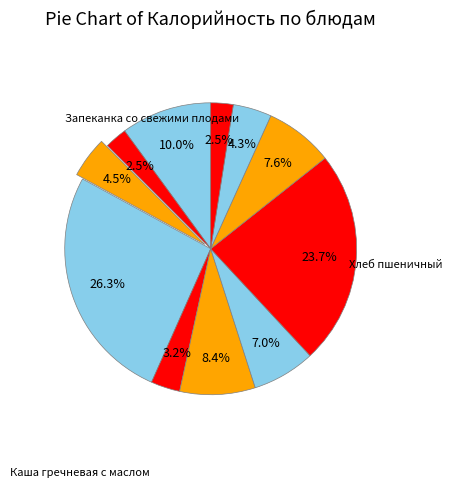

How many segments does this pie chart have?

11